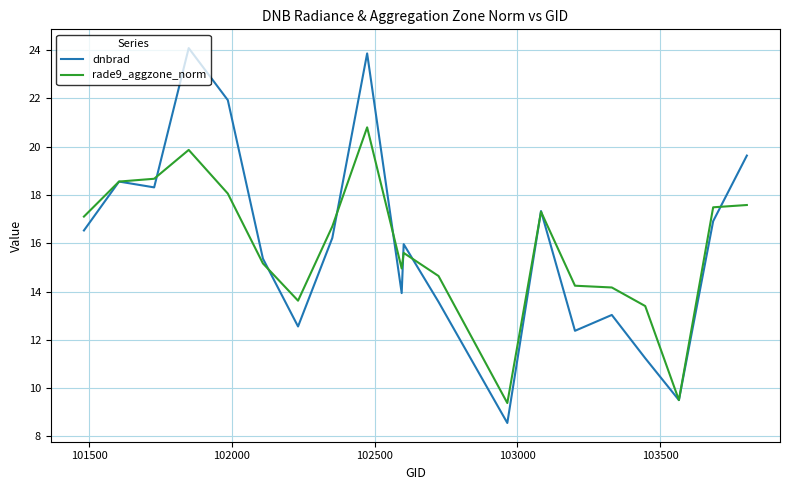

What is the minimum value shown in the chart?

8.6